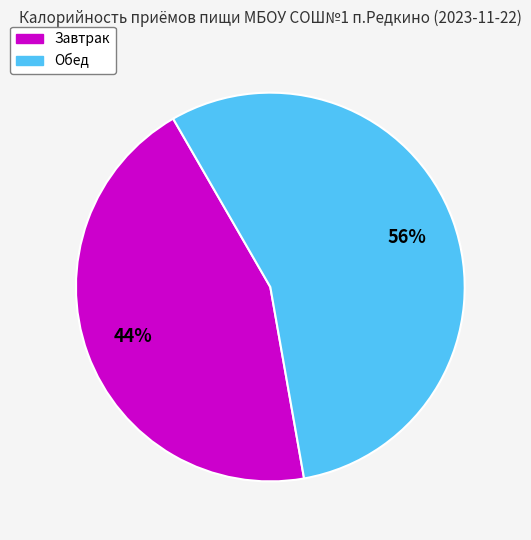

To the nearest percent, what is the average slice percentage?

50%